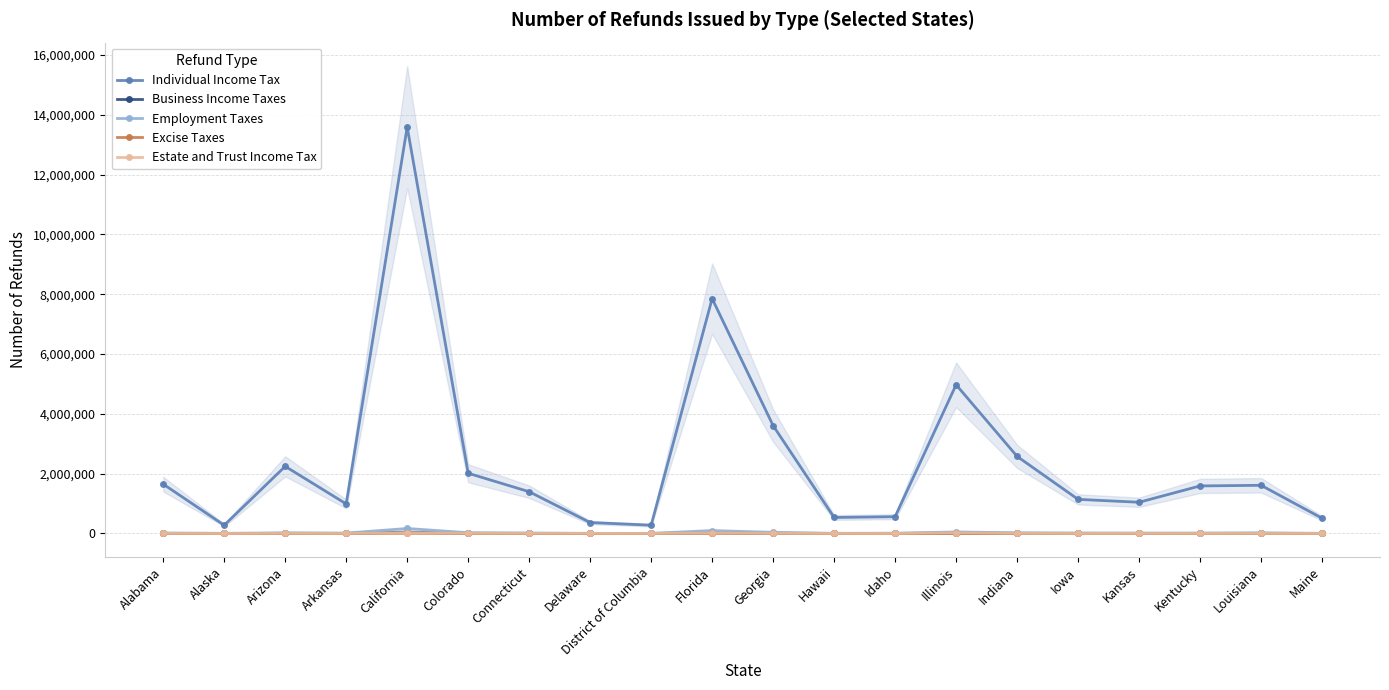

How many data points in Employment Taxes are less than 15927?

10